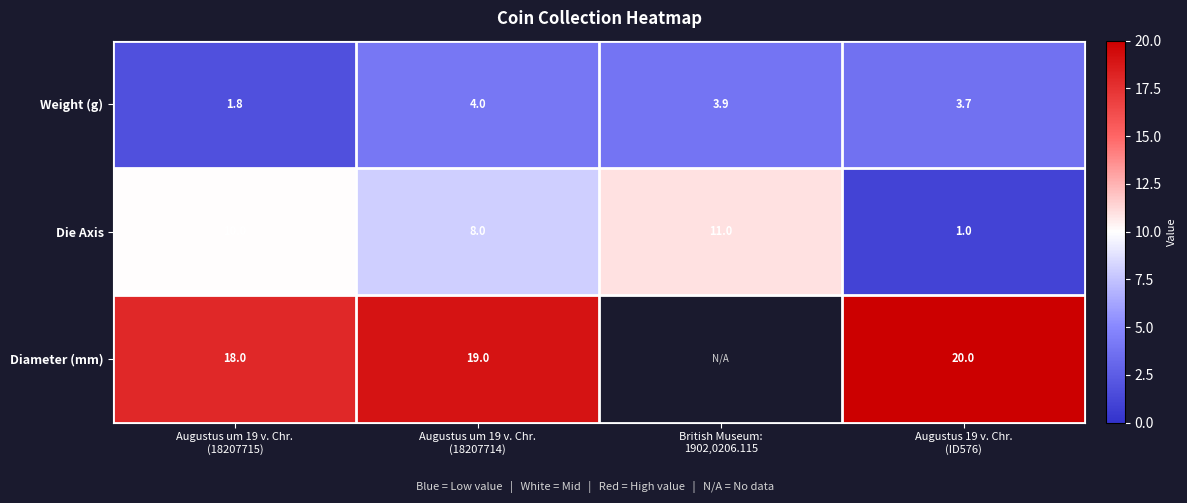

What is the minimum value shown in the chart?

1.0